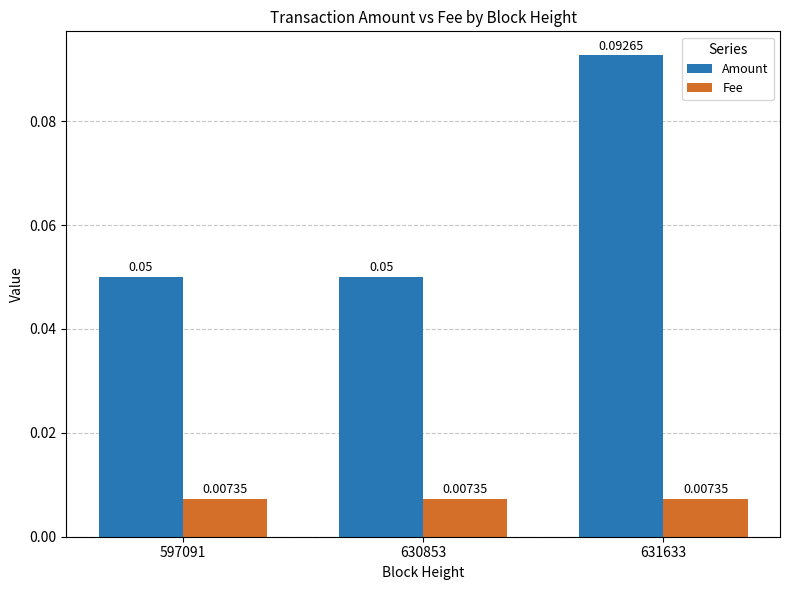

Rank the series at 597091 from lowest to highest value.

Fee, Amount